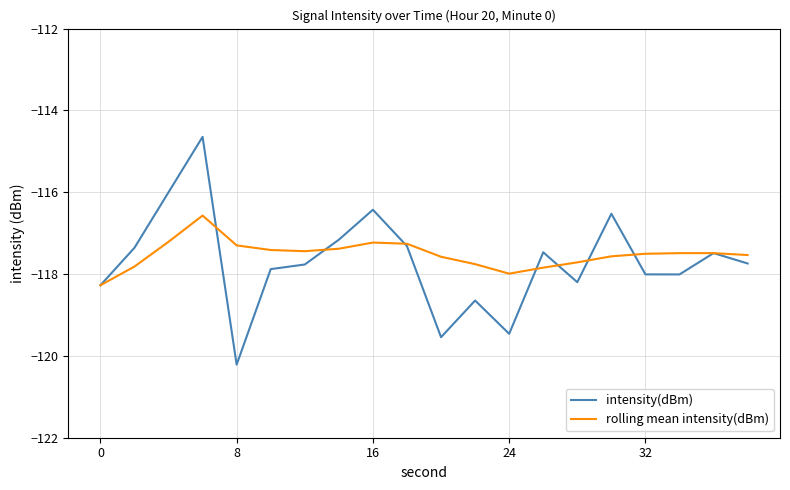

What is the maximum value shown in the chart?

-114.6